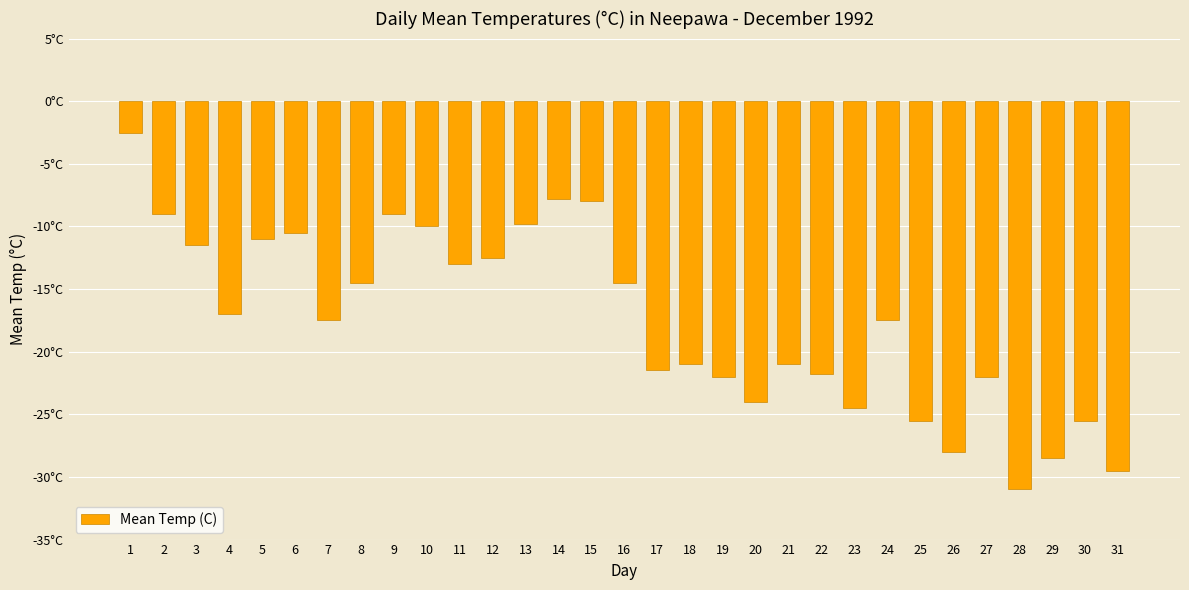

Does the chart contain any negative values?

Yes